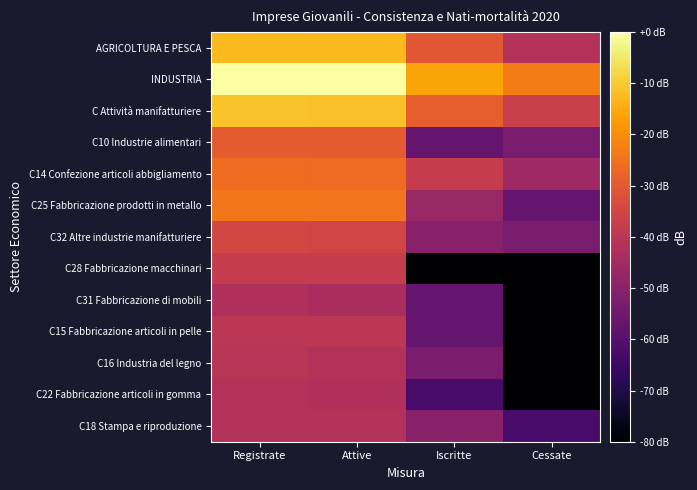

Reading right to left, list all the values displayed in this chart.

AGRICOLTURA E PESCA: Cessate=-41.8	Iscritte=-30.4	Attive=-12.5	Registrate=-12.5
INDUSTRIA: Cessate=-23.1	Iscritte=-16.1	Attive=-0.2	Registrate=0.0
C Attività manifatturiere: Cessate=-36.6	Iscritte=-28.8	Attive=-11.5	Registrate=-11.2
C10 Industrie alimentari: Cessate=-53.1	Iscritte=-56.6	Attive=-29.6	Registrate=-29.6
C14 Confezione articoli abbigliamento: Cessate=-45.7	Iscritte=-37.5	Attive=-26.1	Registrate=-25.8
C25 Fabbricazione prodotti in metallo: Cessate=-56.6	Iscritte=-47.1	Attive=-24.4	Registrate=-24.2
C32 Altre industrie manifatturiere: Cessate=-53.1	Iscritte=-50.6	Attive=-35.0	Registrate=-34.7
C28 Fabbricazione macchinari: Cessate=-120.0	Iscritte=-120.0	Attive=-38.0	Registrate=-38.0
C31 Fabbricazione di mobili: Cessate=-120.0	Iscritte=-56.6	Attive=-43.5	Registrate=-42.6
C15 Fabbricazione articoli in pelle: Cessate=-120.0	Iscritte=-56.6	Attive=-39.7	Registrate=-39.7
C16 Industria del legno: Cessate=-120.0	Iscritte=-53.1	Attive=-41.8	Registrate=-40.3
C22 Fabbricazione articoli in gomma: Cessate=-120.0	Iscritte=-62.6	Attive=-42.6	Registrate=-41.8
C18 Stampa e riproduzione: Cessate=-62.6	Iscritte=-50.6	Attive=-41.8	Registrate=-41.8